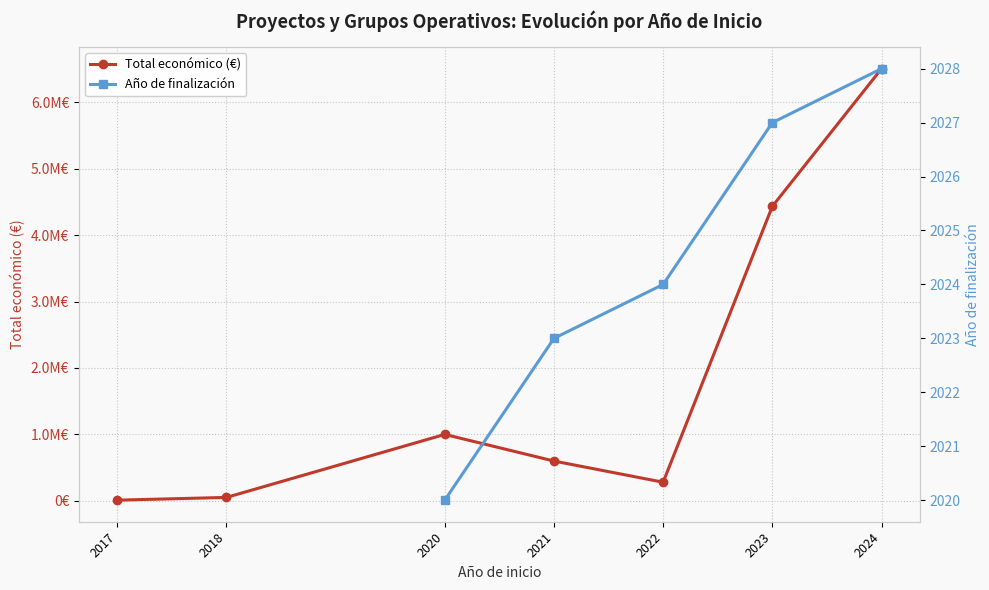

At which label is the value closest to 3256929?

2023